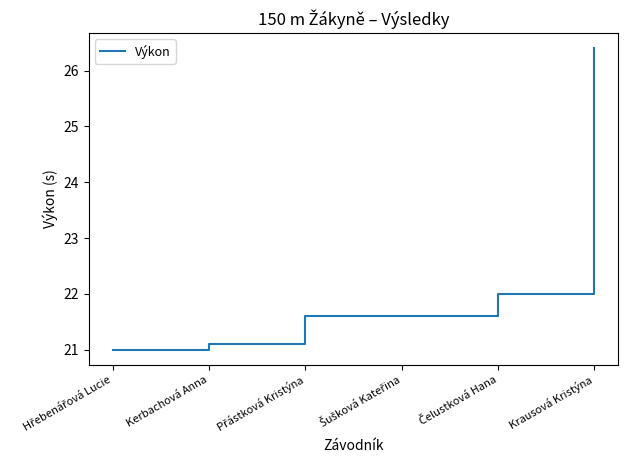

Reading left to right, extract all data points from this chart.

21.0	21.1	21.6	21.6	22.0	26.4